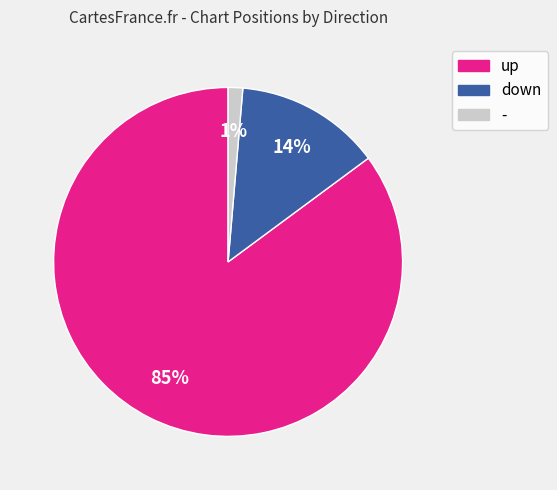

To the nearest percent, what is the average slice percentage?

33%